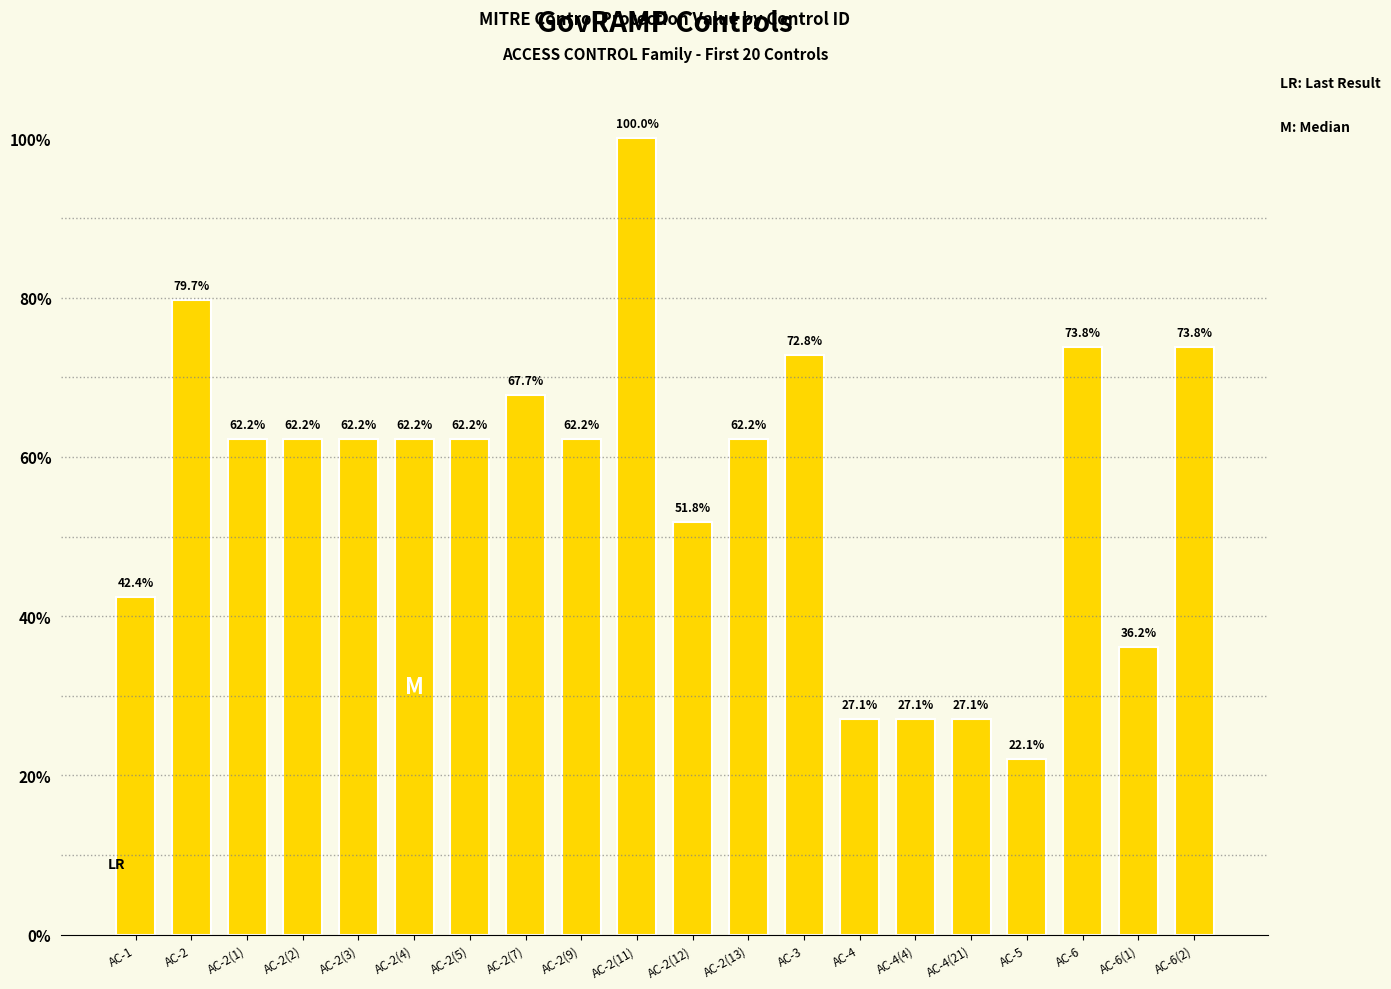

Is it true that the value at AC-6 is 73.8?

True